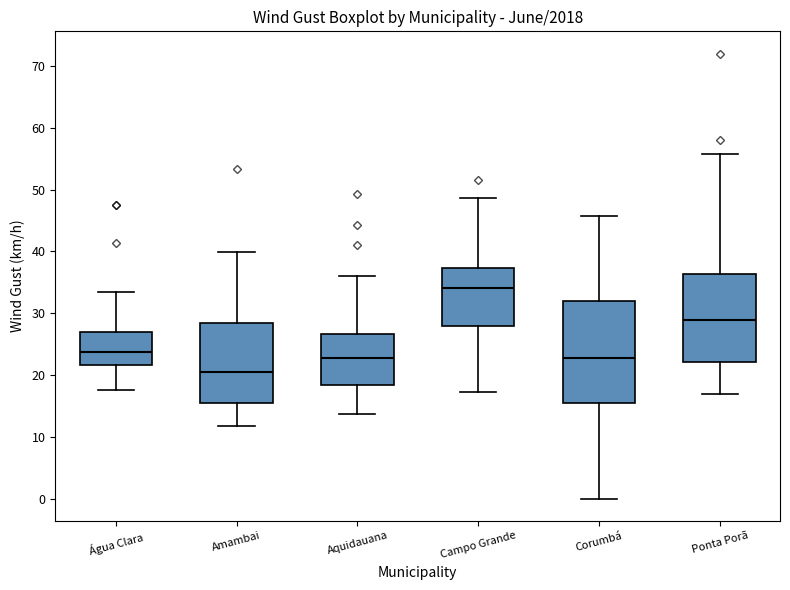

Which box's median line is the highest?

Campo Grande